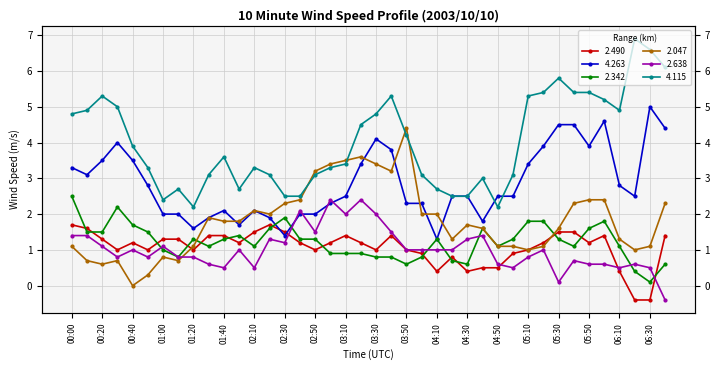

Which has a higher value, 04:40 or 00:00?

00:00